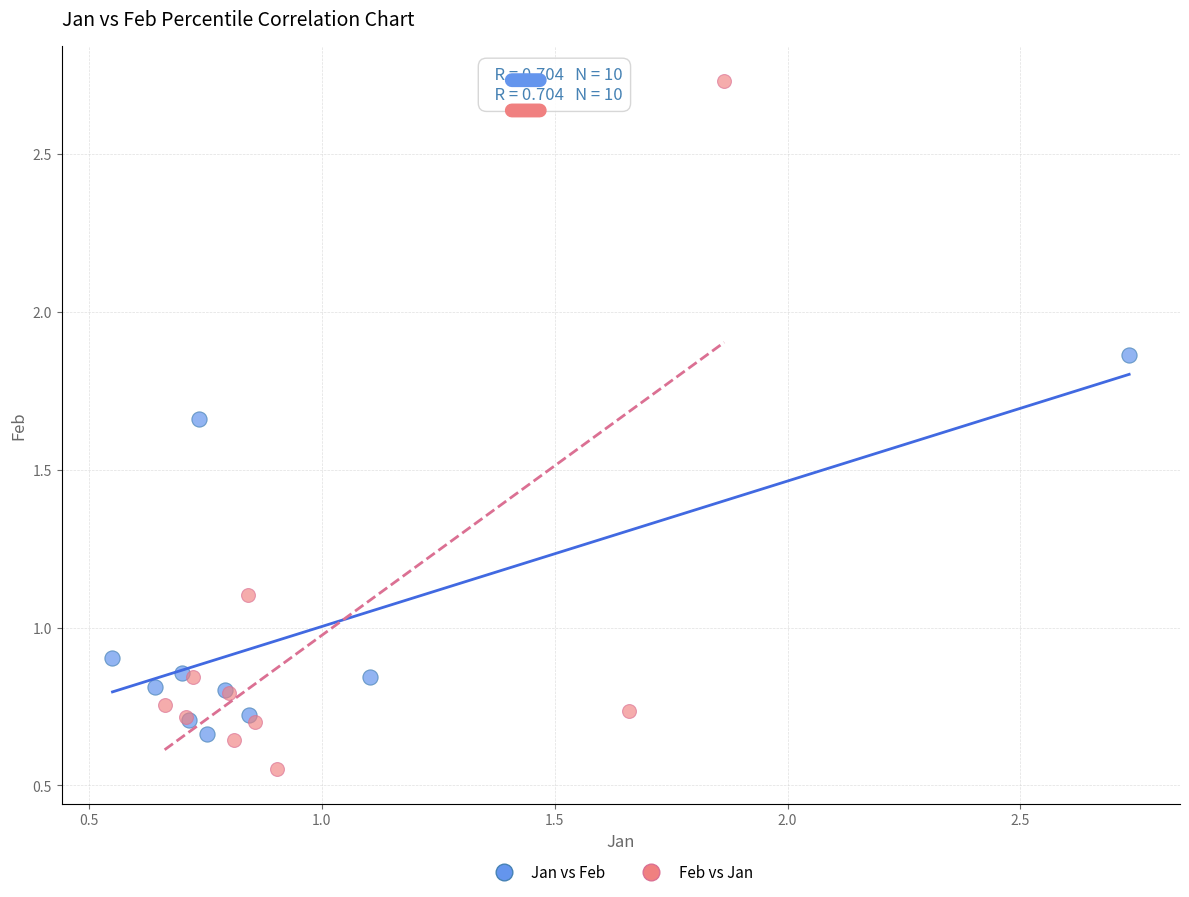

Which series reaches the minimum Y coordinate?

Feb vs Jan